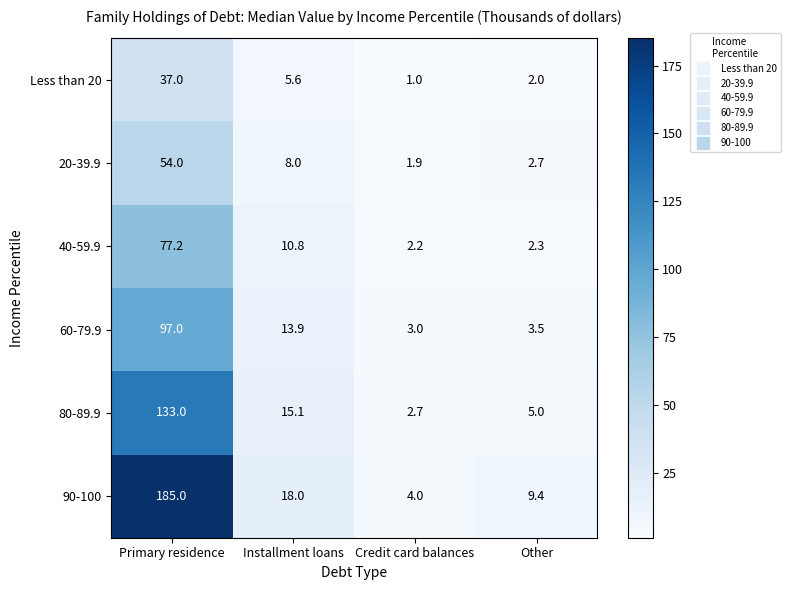

Where does the 90-100 series first go above 18?

Primary residence